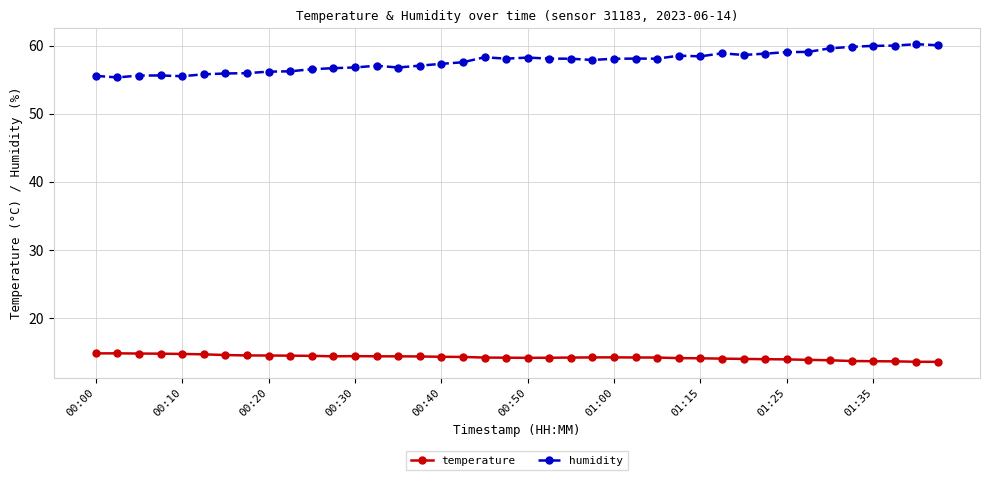

Which series has the largest range (max minus min)?

humidity